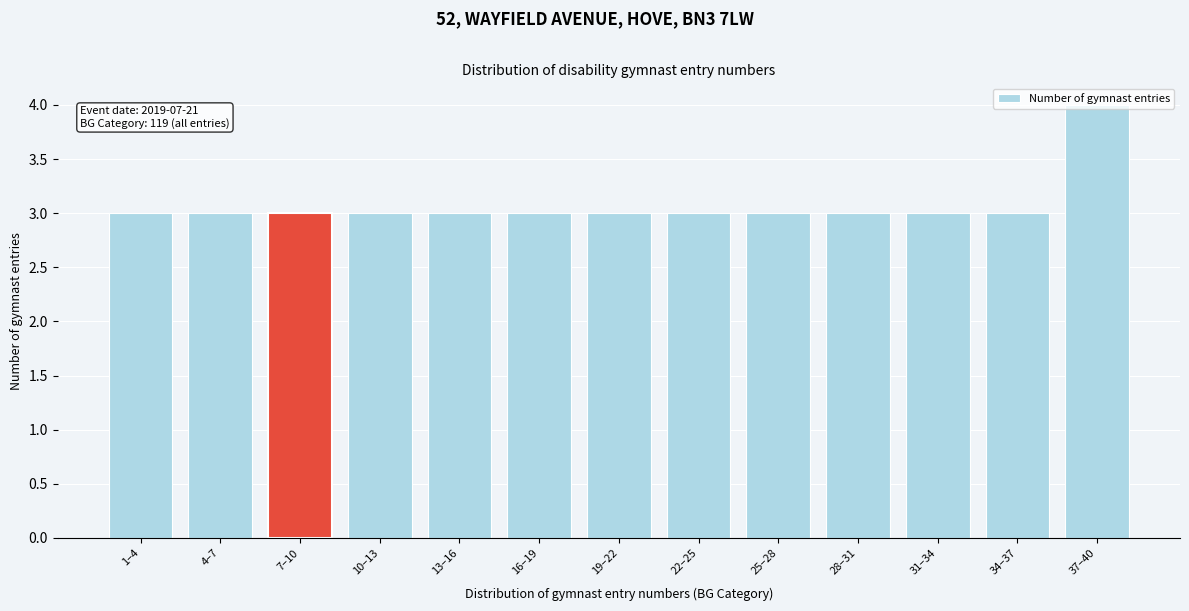

What is the sum of all values?

40